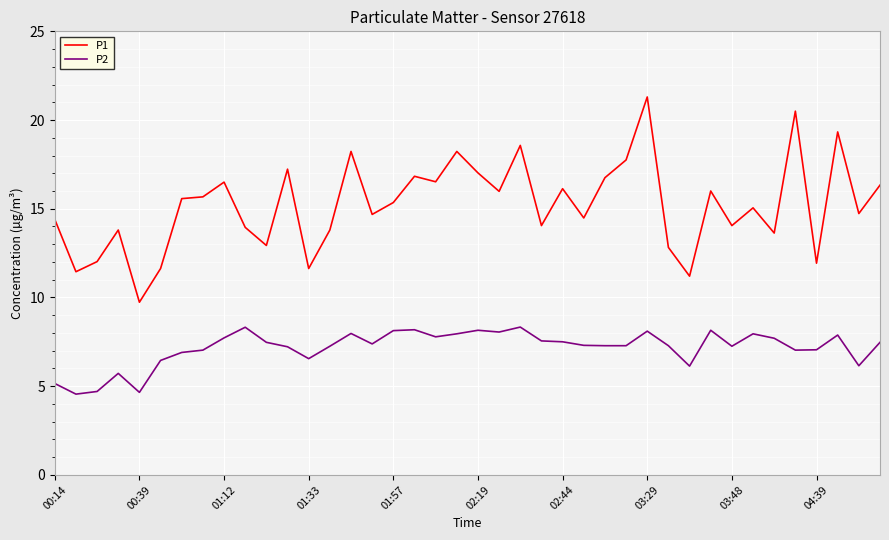

True or false: P1 and P2 intersect in this chart.

False